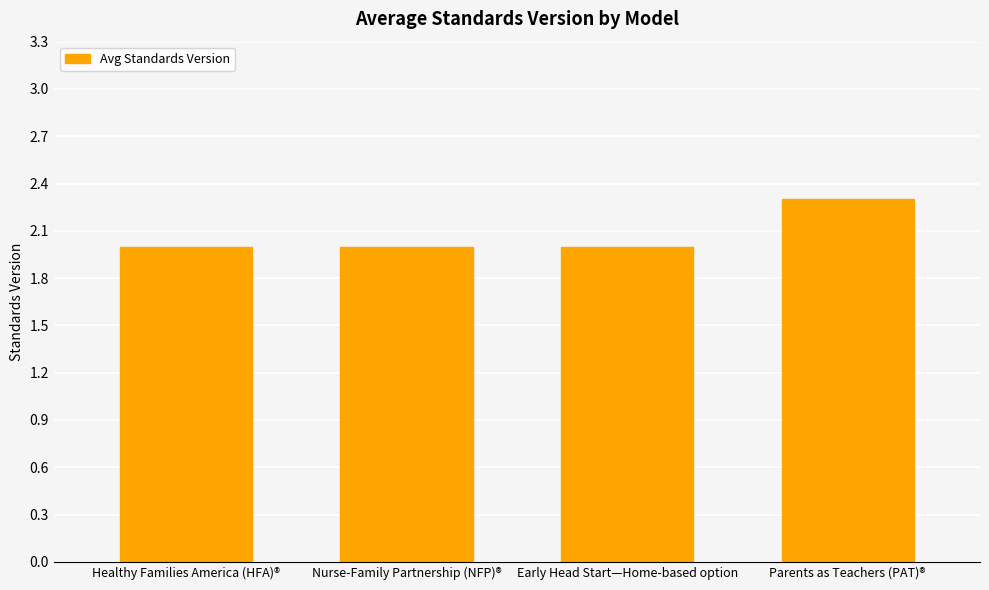

How many bars are there in total?

4